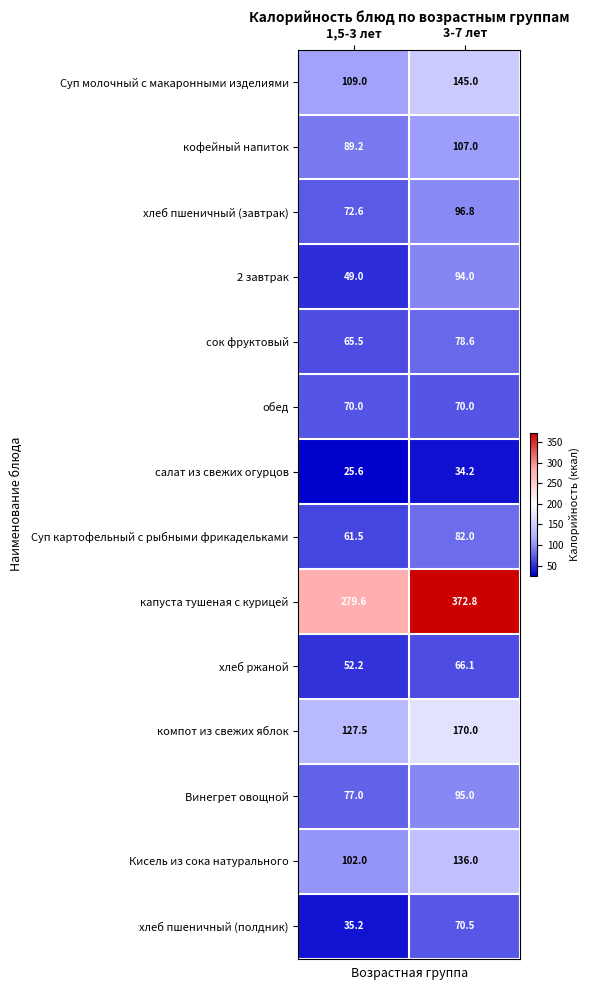

Rank the series by their maximum value, from lowest to highest.

салат из свежих огурцов, хлеб ржаной, обед, хлеб пшеничный (полдник), сок фруктовый, Суп картофельный с рыбными фрикадельками, 2 завтрак, Винегрет овощной, хлеб пшеничный (завтрак), кофейный напиток, Кисель из сока натурального, Суп молочный с макаронными изделиями, компот из свежих яблок, капуста тушеная с курицей